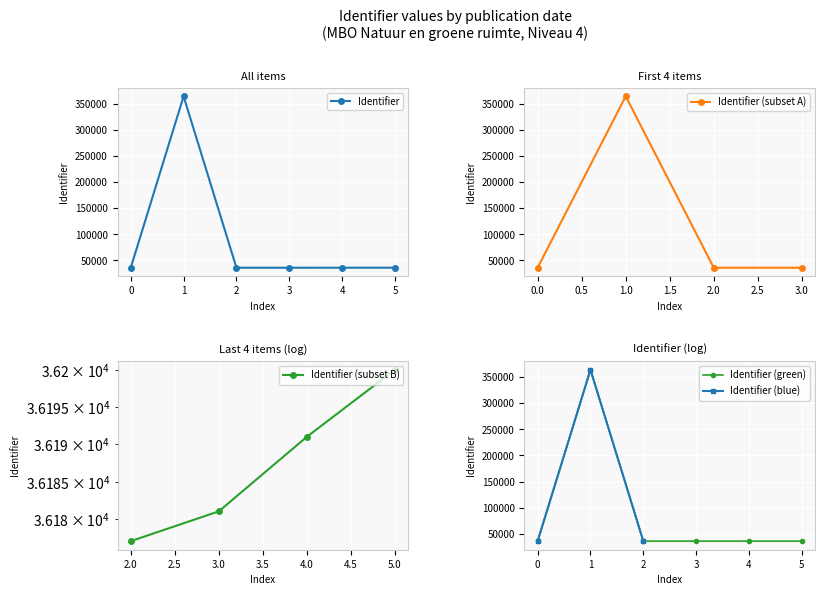

What is the value of the Identifier (subset A) point at the 1st from the left?

36174